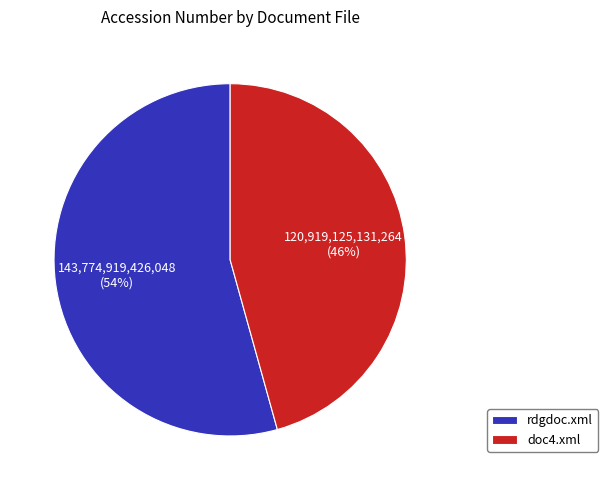

Which has a higher value, doc4.xml or rdgdoc.xml?

rdgdoc.xml